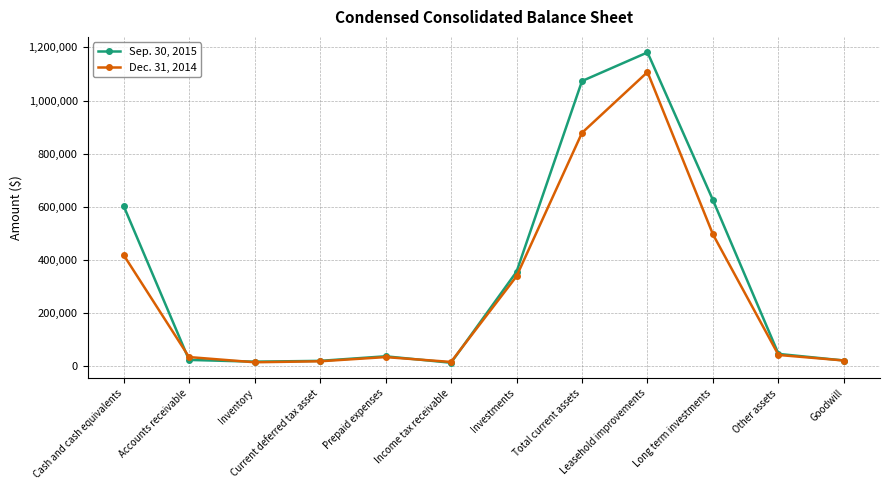

What are all the series names shown in the legend?

Sep. 30, 2015, Dec. 31, 2014